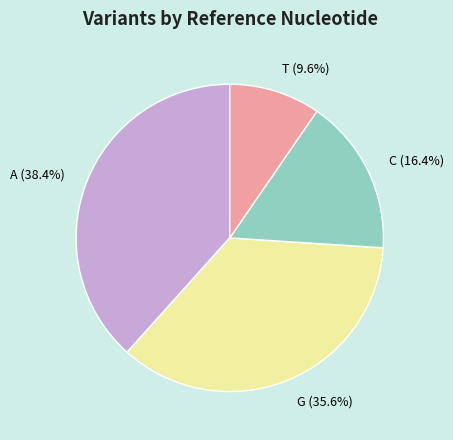

To the nearest percent, what is the difference between the largest and smallest slice percentages?

29%